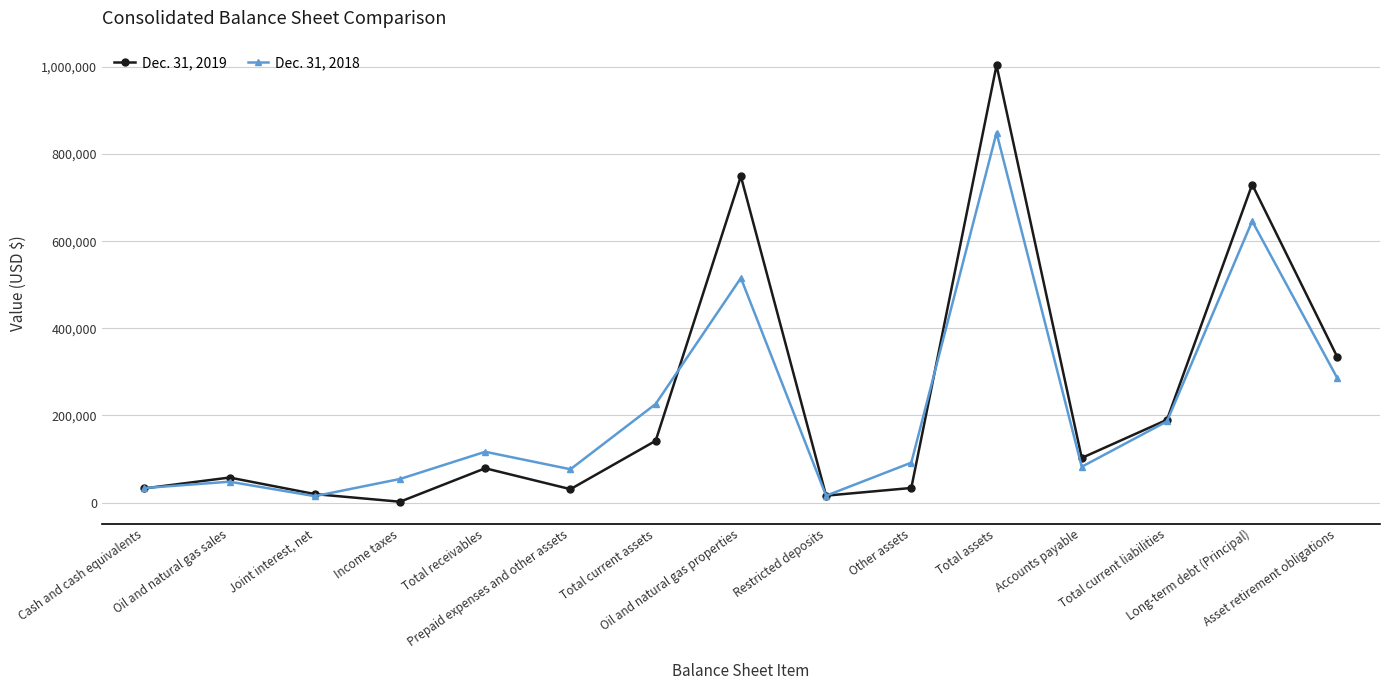

List the series in order of their overall mean, lowest first.

Dec. 31, 2018, Dec. 31, 2019